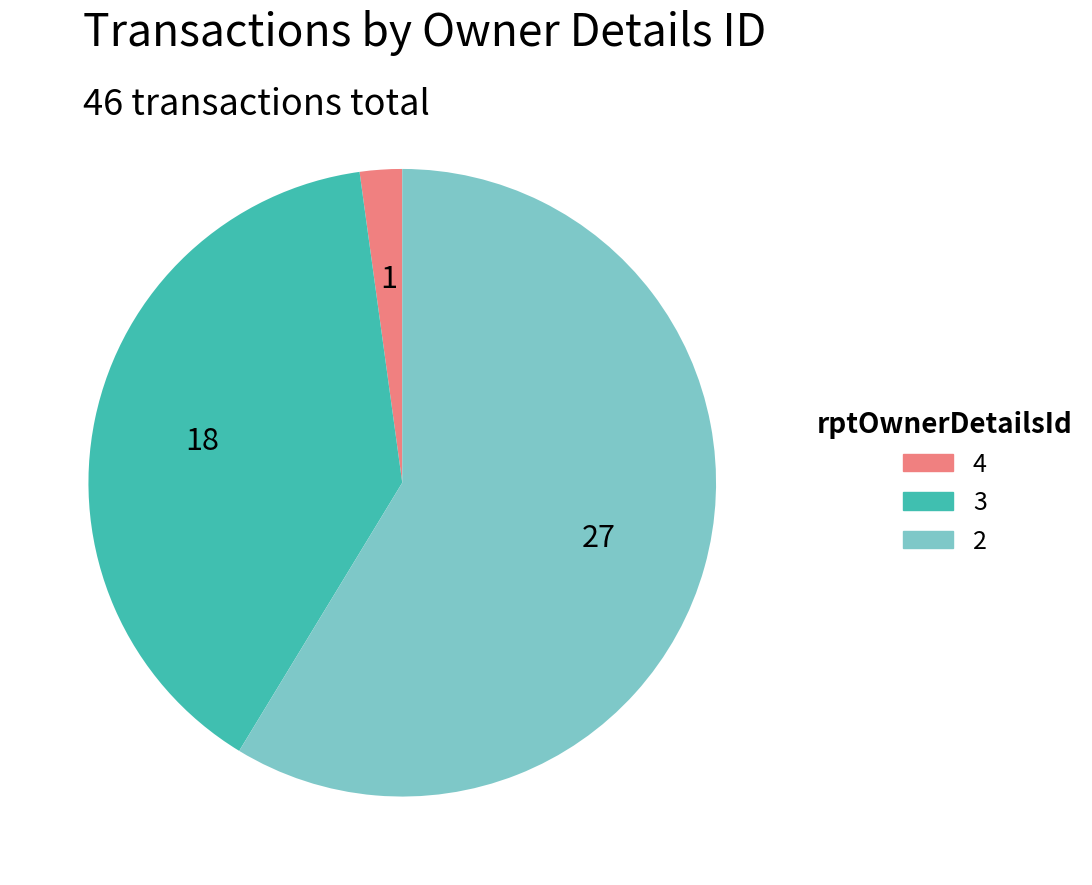

Is it true that 4 is 38% of the pie?

False